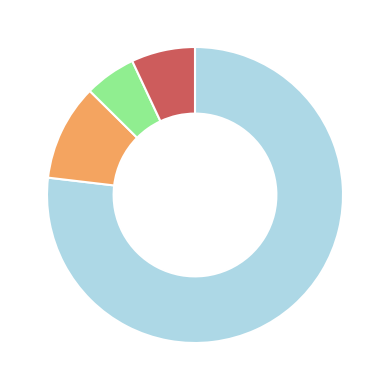

Does any single category account for the majority?

Yes